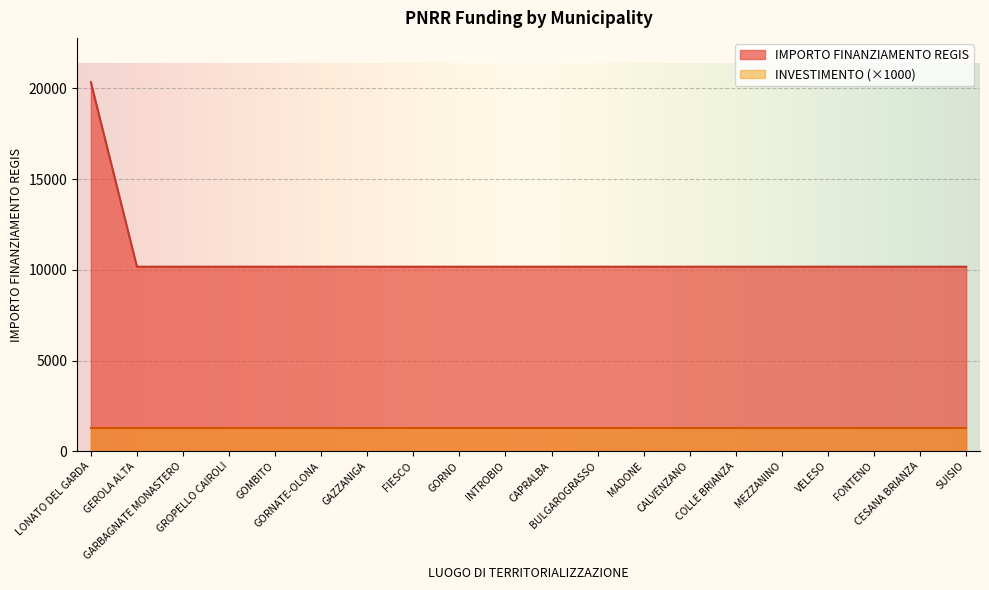

What is the average value?

10681